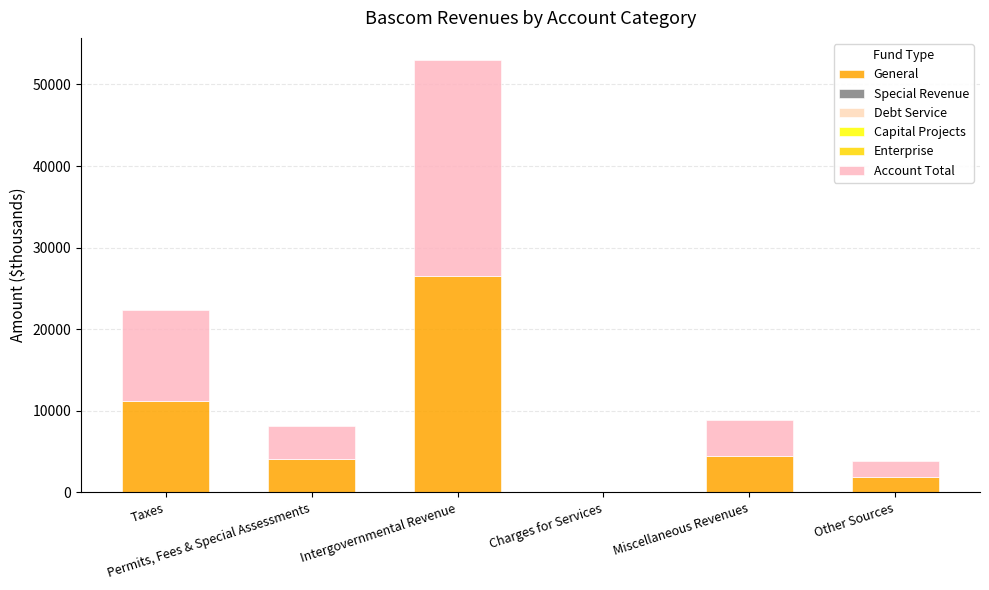

Count the number of categories in the chart.

6